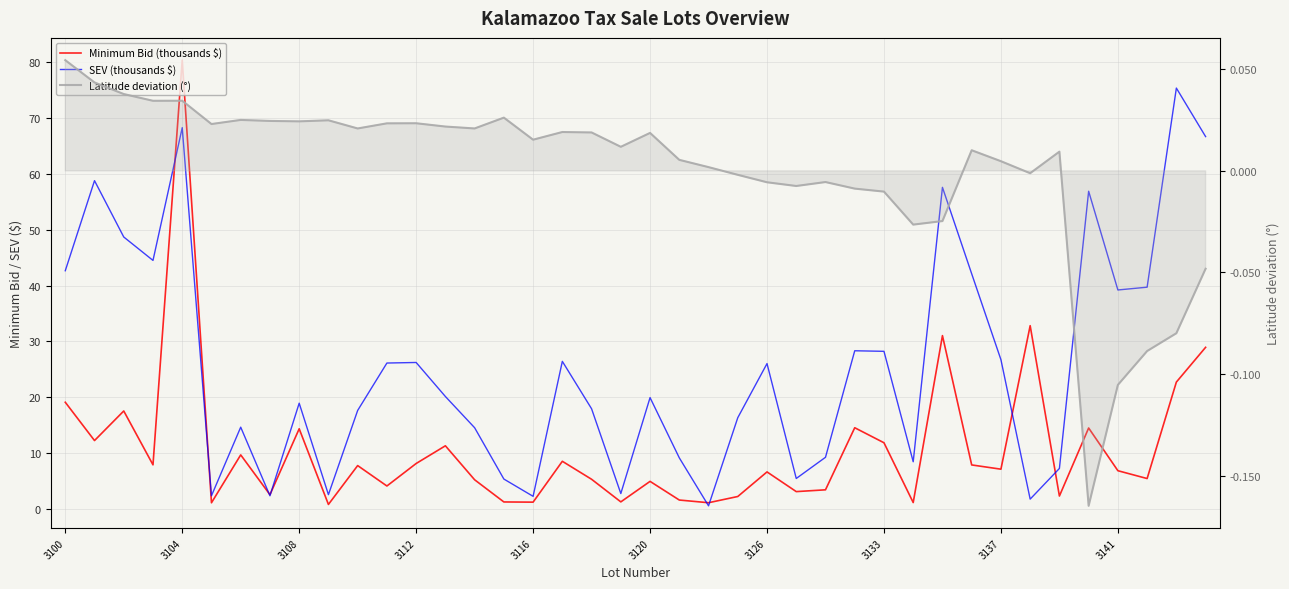

Which category has the lowest value across all series?

35